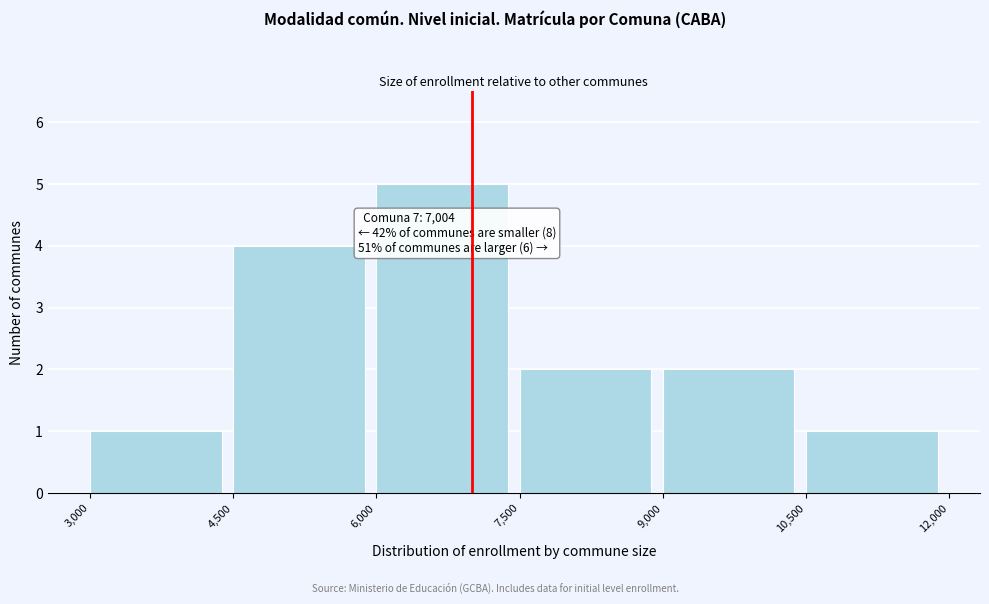

Over which range of the x-axis is the bar tallest?

6,000 to 7,500